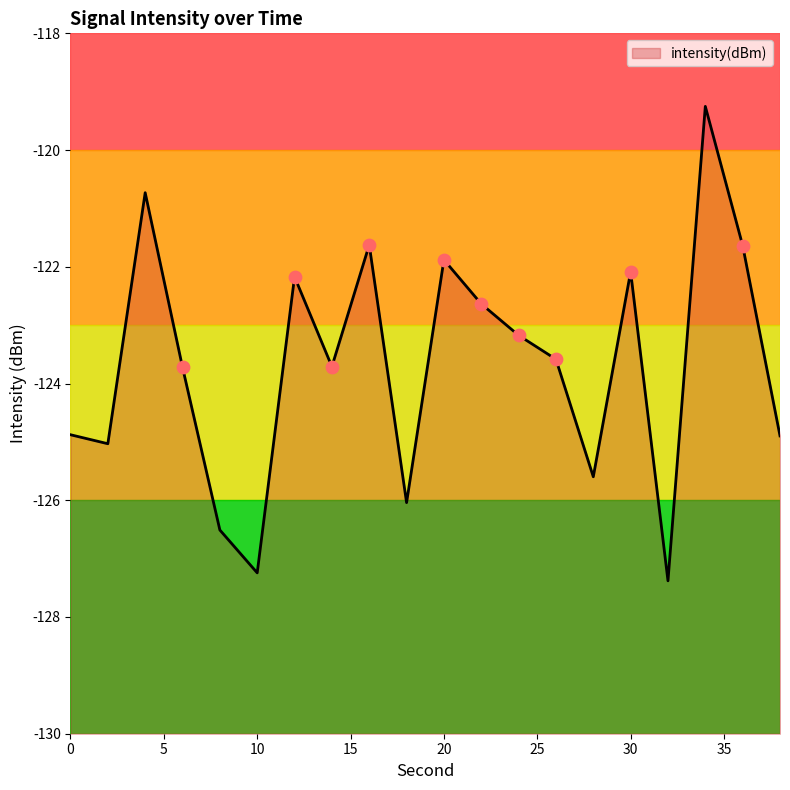

Between 30 and 20, which is larger?

20